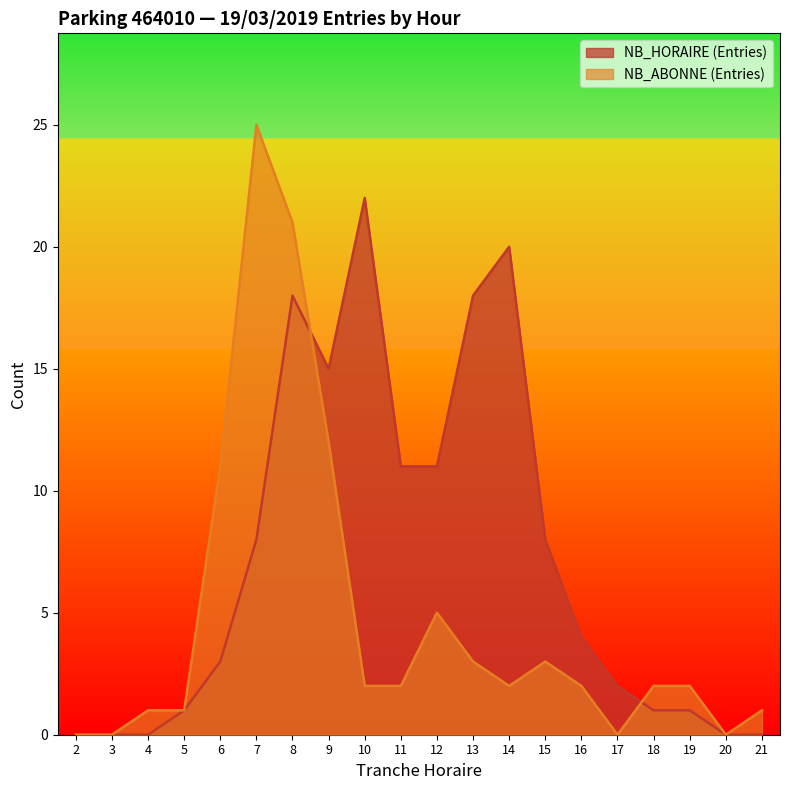

How many distinct data groups are displayed?

2